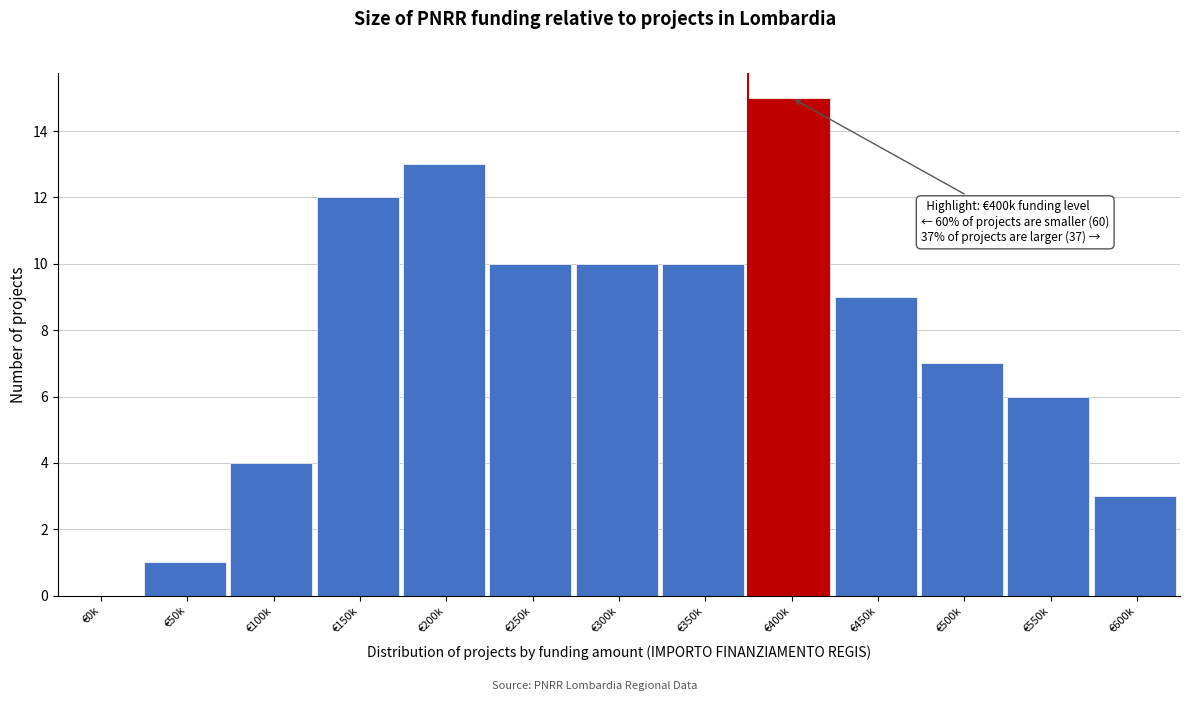

Reading left to right, list all the values displayed in this chart.

€0k=0	€50k=1	€100k=4	€150k=12	€200k=13	€250k=10	€300k=10	€350k=10	€400k=15	€450k=9	€500k=7	€550k=6	€600k=3